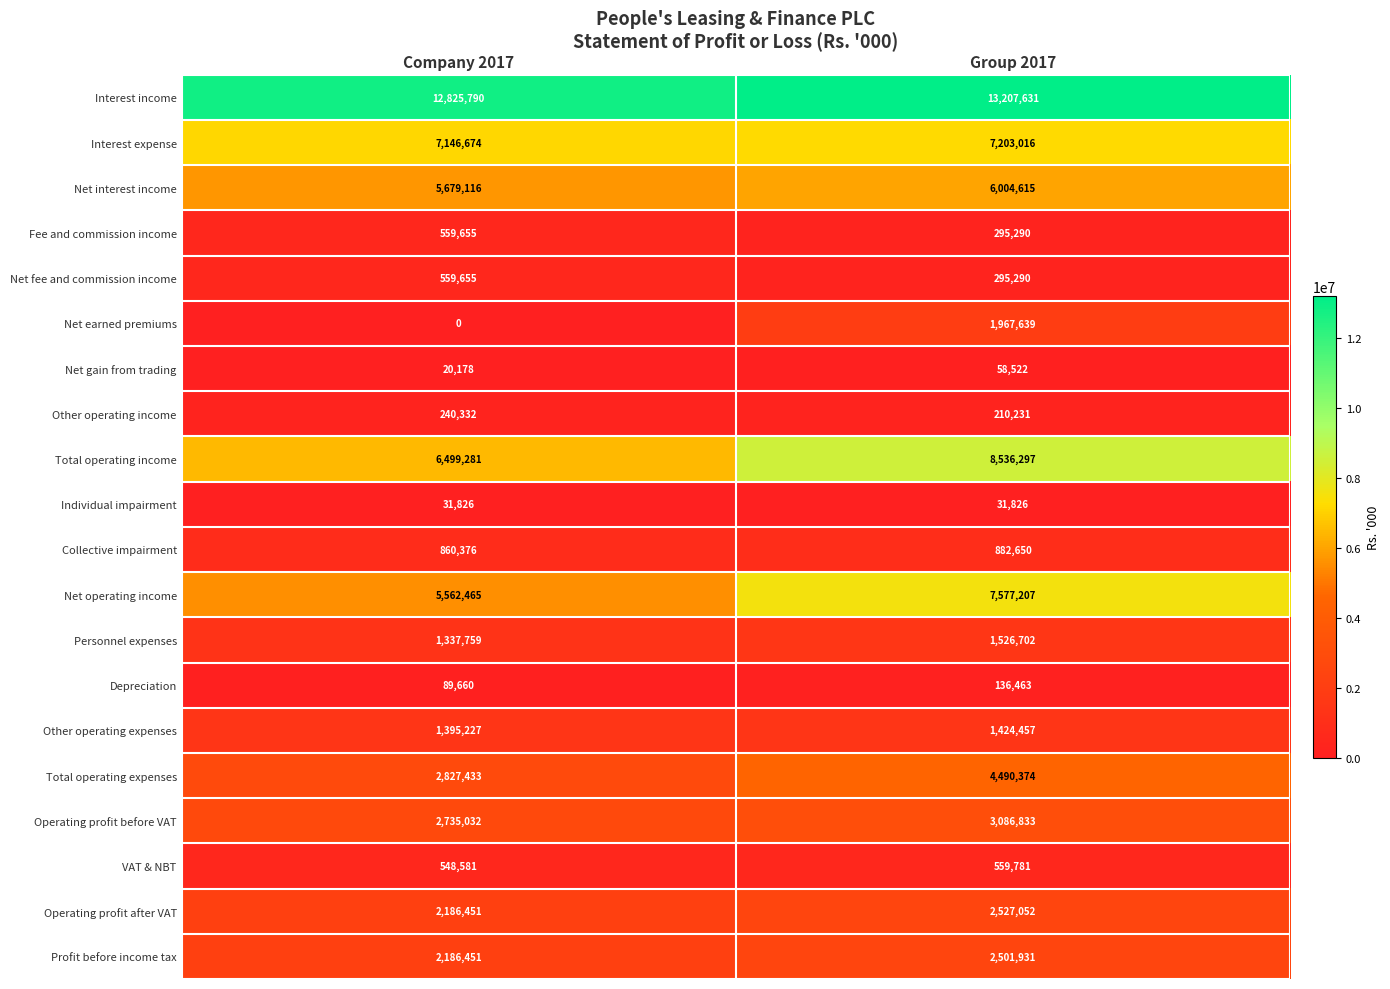

What is the total value across all series at Company 2017?

53291942